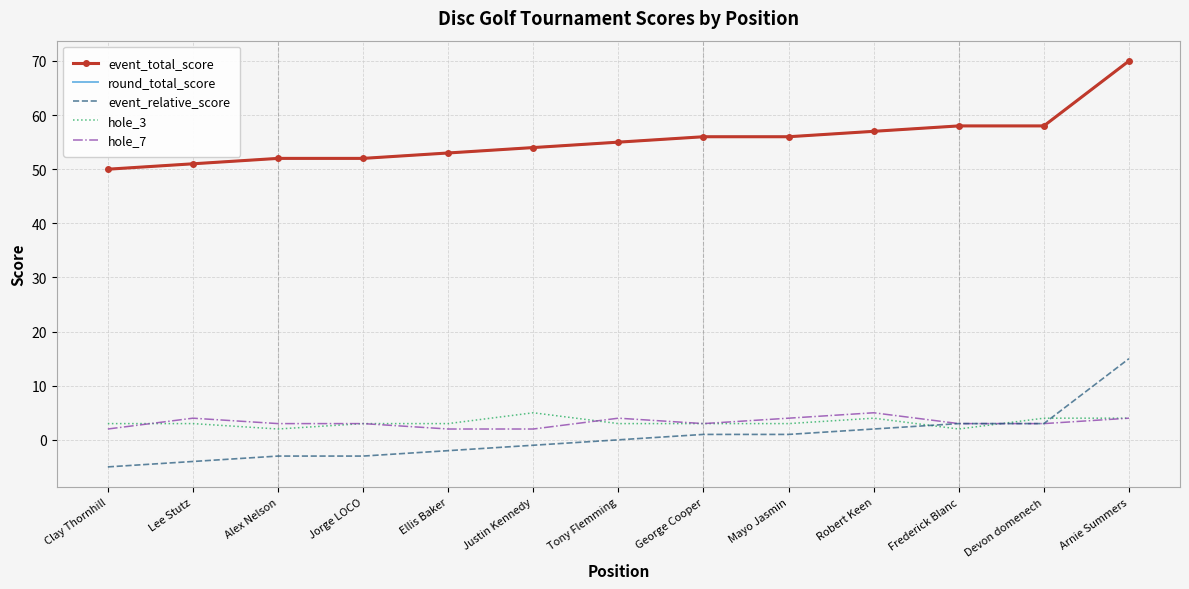

True or false: event_relative_score and hole_7 cross at least once.

False